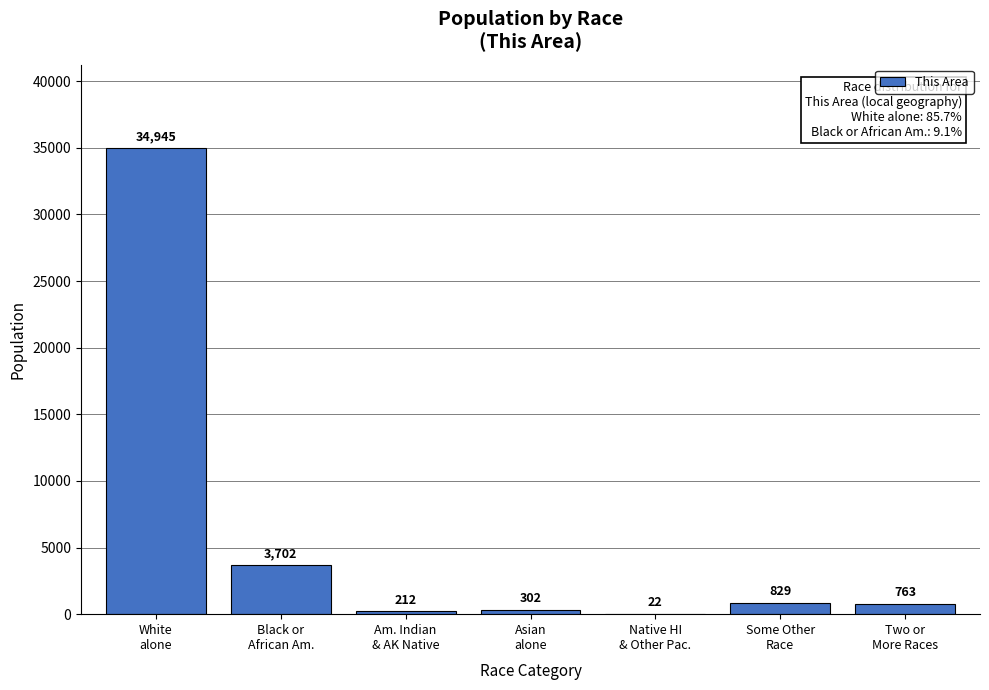

What is the greatest value displayed?

34945